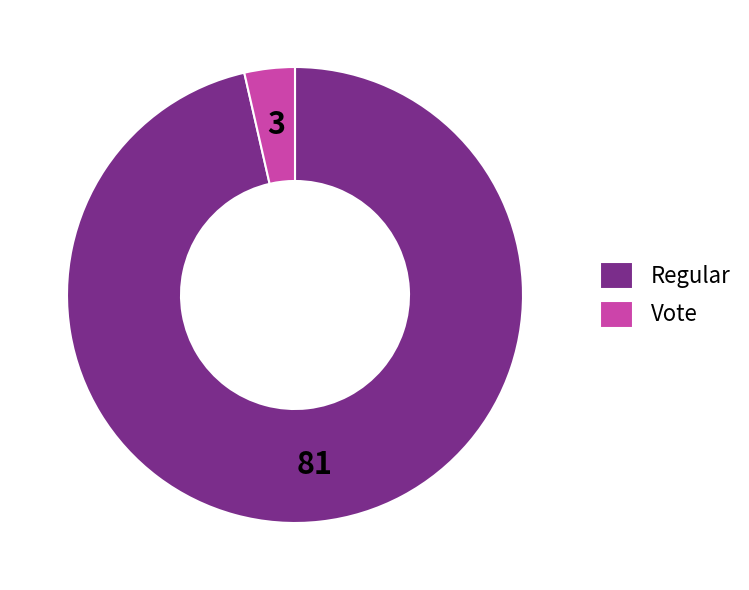

True or false: Vote accounts for 4% of the total.

True